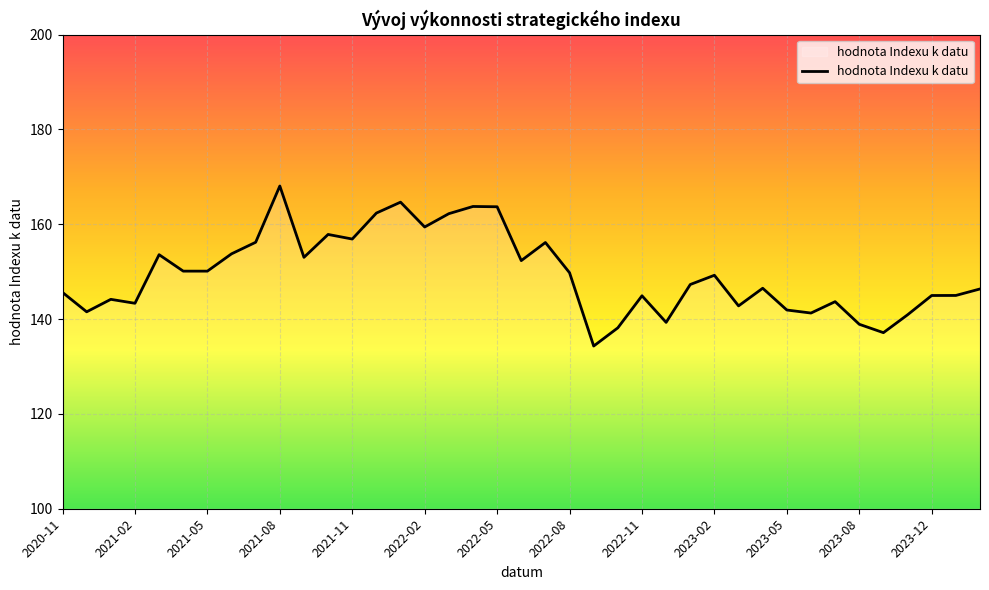

What is the smallest value displayed?

134.3